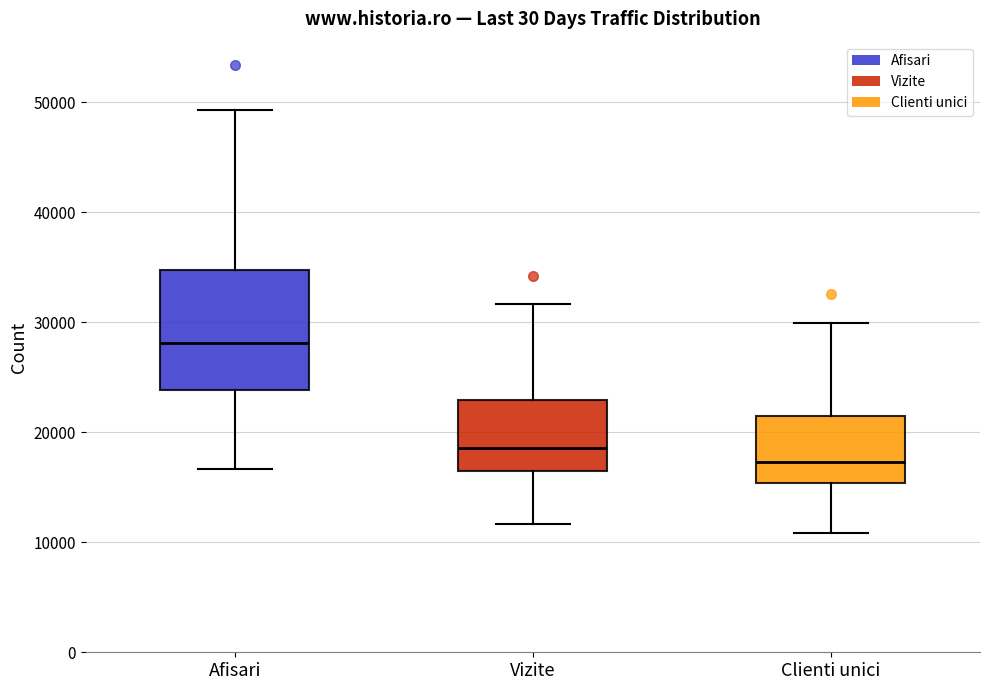

Which box's median line is the lowest?

Clienti unici